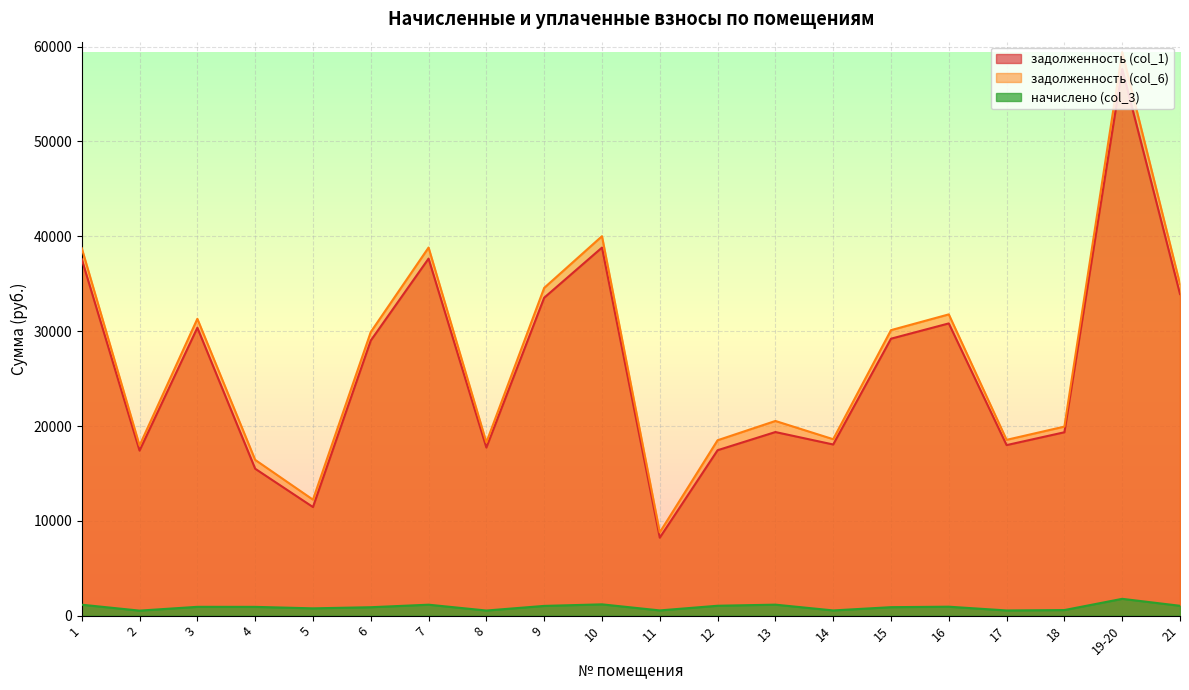

Reading left to right, list all the values displayed in this chart.

задолженность (col_1): 37589.5	17408.5	30368.2	15499.4	11458.1	29014.2	37654.1	17731.0	33527.5	38814.6	8228.7	17449.3	19365.8	18053.3	29207.6	30819.5	17989.0	19342.8	57641.6	33914.3
задолженность (col_6): 38750.8	17946.4	31306.4	16433.7	12236.9	29910.6	38817.4	18278.8	34563.4	40013.8	8788.5	18501.0	20533.1	18611.0	30110.0	31771.7	18544.7	19940.4	59422.5	34962.1
начислено (col_3): 1161.3	537.8	938.2	934.3	778.9	896.4	1163.3	547.8	1035.8	1199.2	559.7	1051.8	1167.3	557.8	902.4	952.2	555.8	597.6	1780.9	1047.8